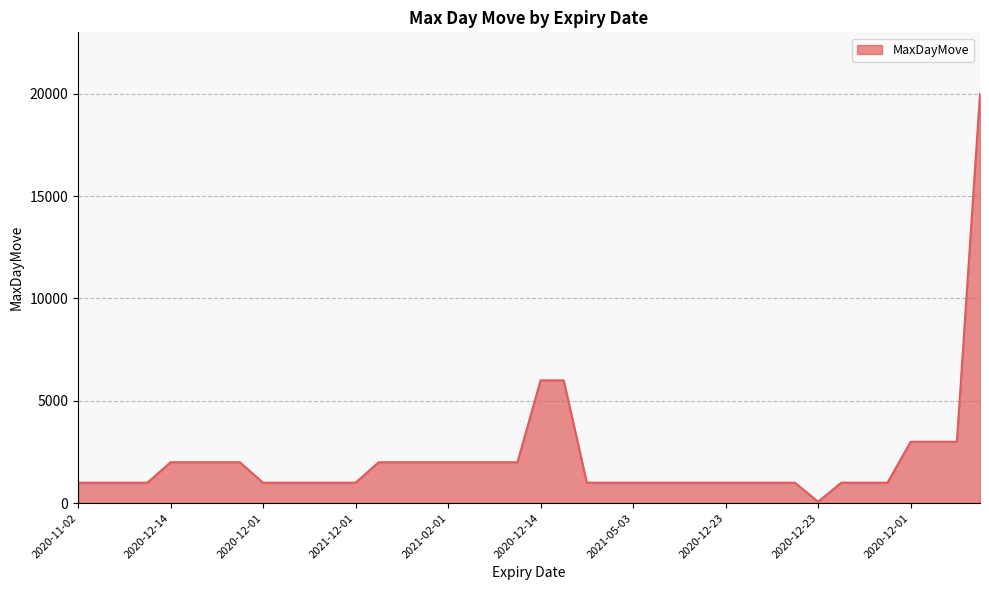

What is the difference between the maximum and minimum values?

19930